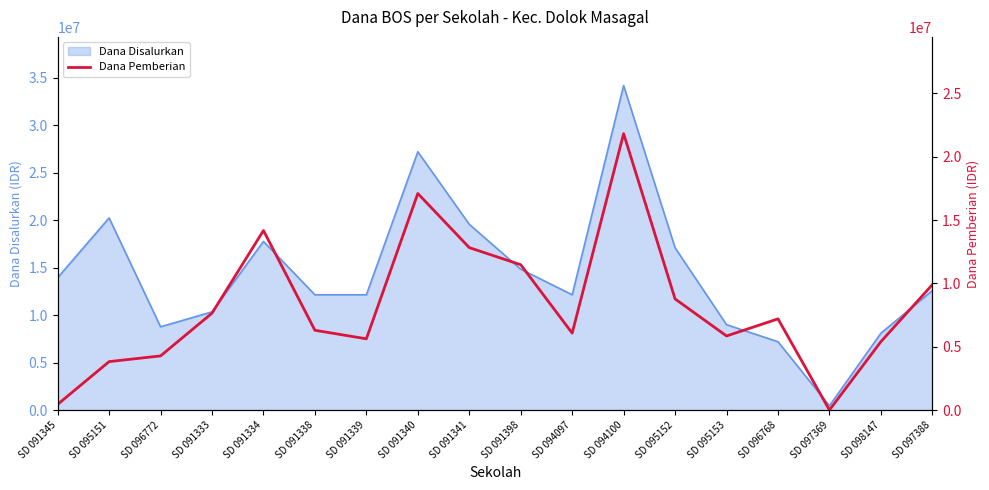

What is the maximum value for Dana Disalurkan?

34200000